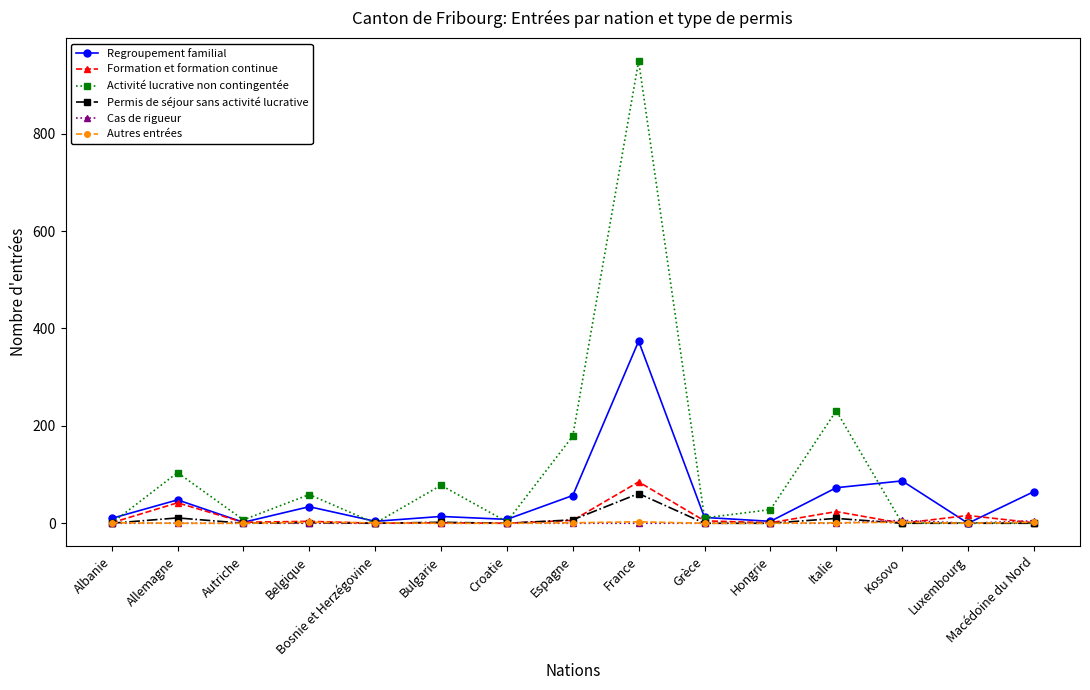

What is the approximate value of Activité lucrative non contingentée at Allemagne, to the nearest 100?

100